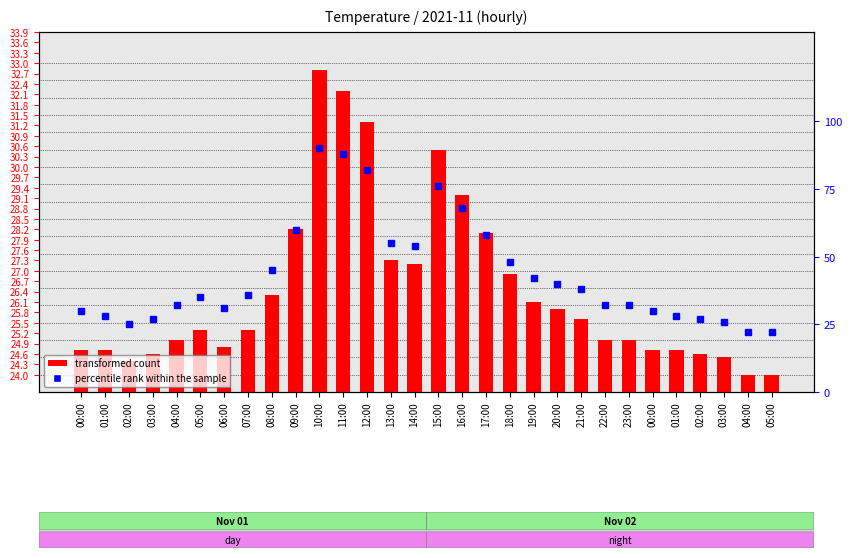

How many values in the percentile rank within the sample series are below 36?

15